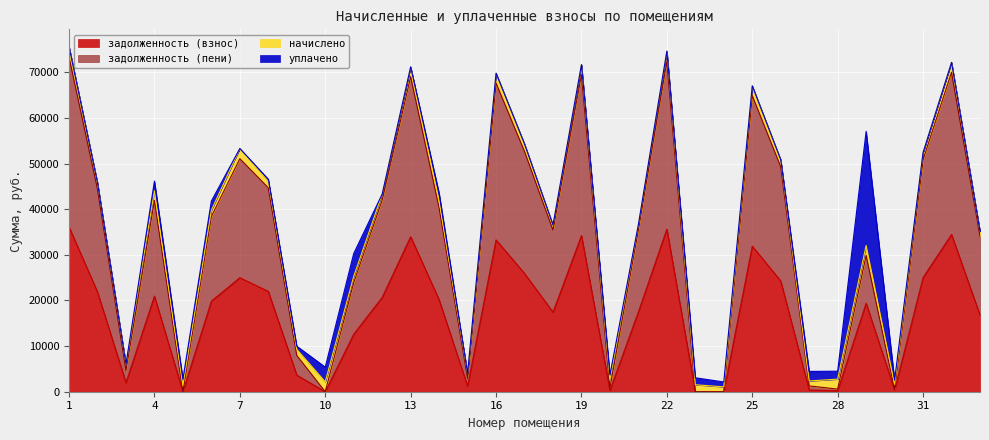

What is the difference between the second highest and minimum values in the задолженность (взнос) series?

35632.1